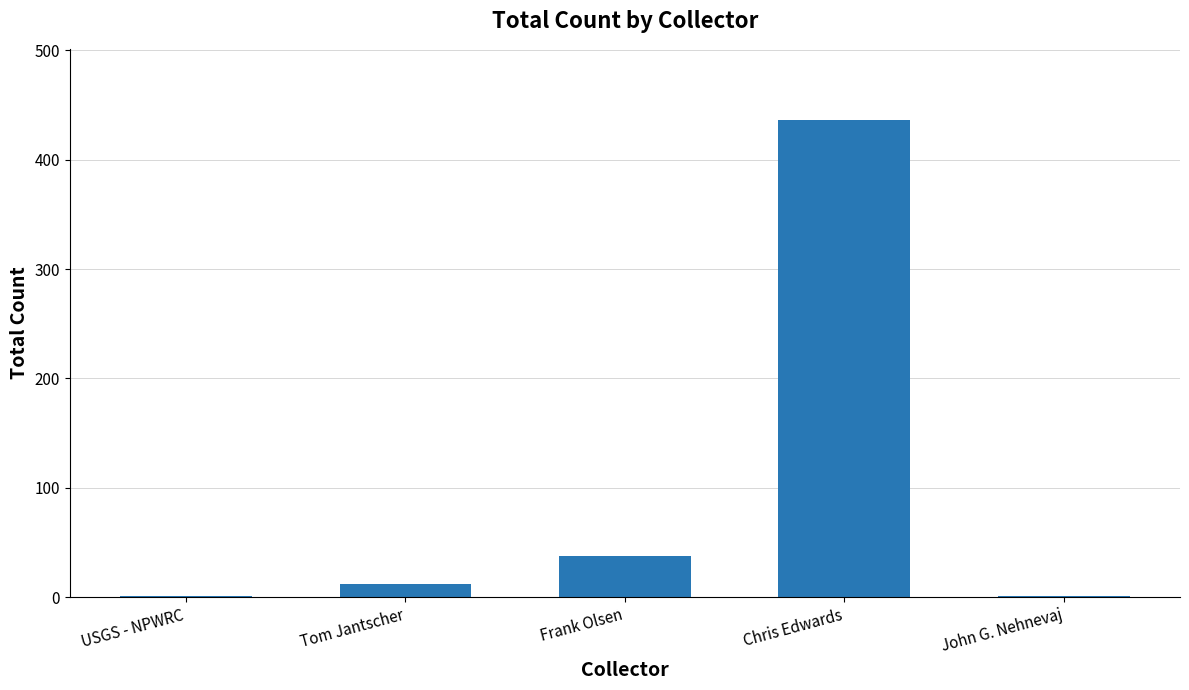

What is the ratio of the value at Chris Edwards to the value at Frank Olsen?

11.5